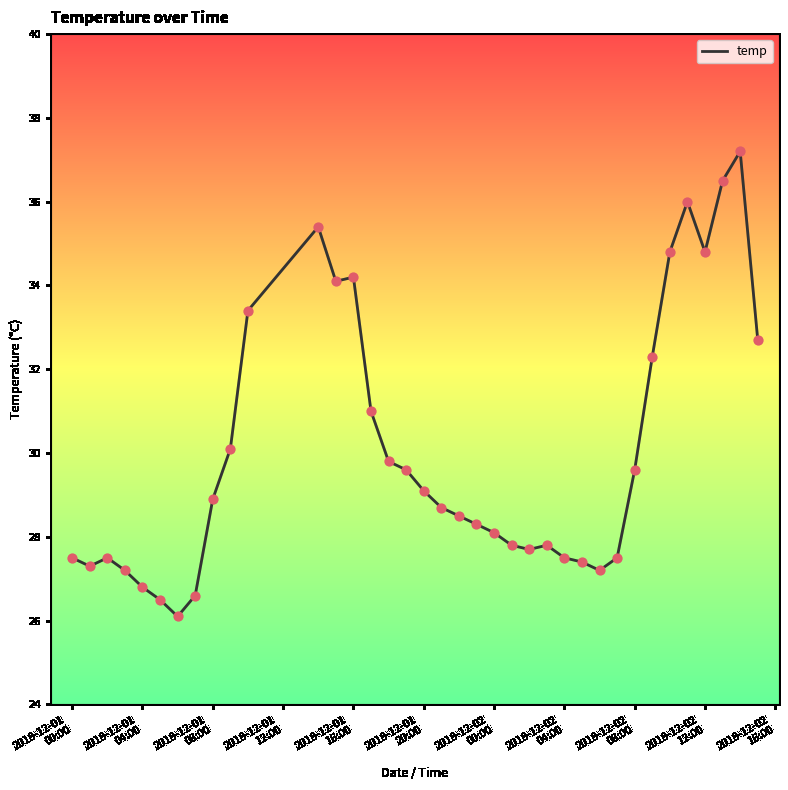

What is the difference between the maximum and minimum values?

11.1